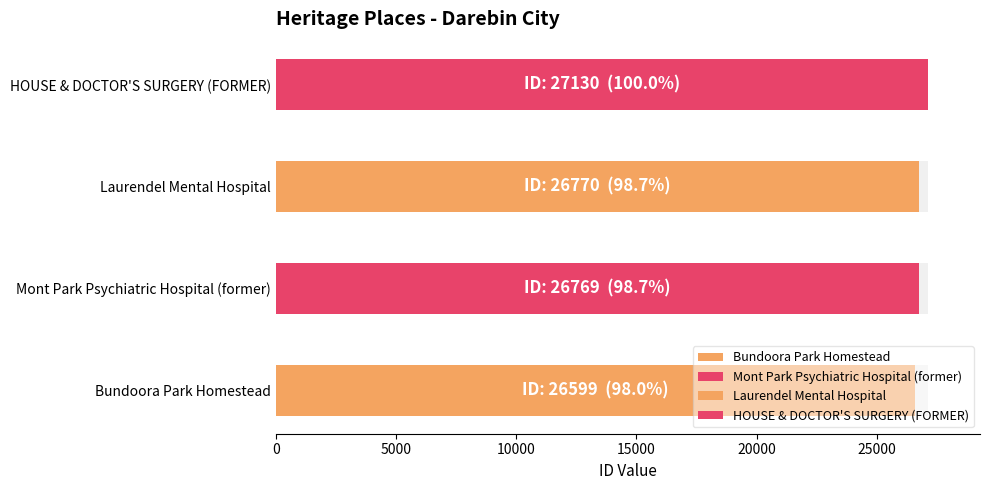

How many bars are there in total?

4